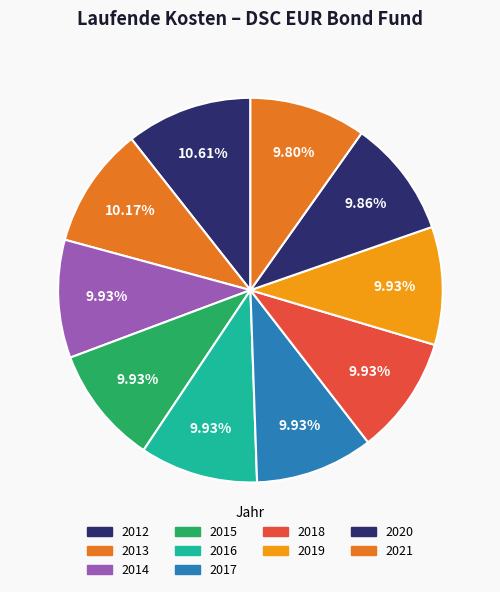

Count the number of slices in the pie.

10